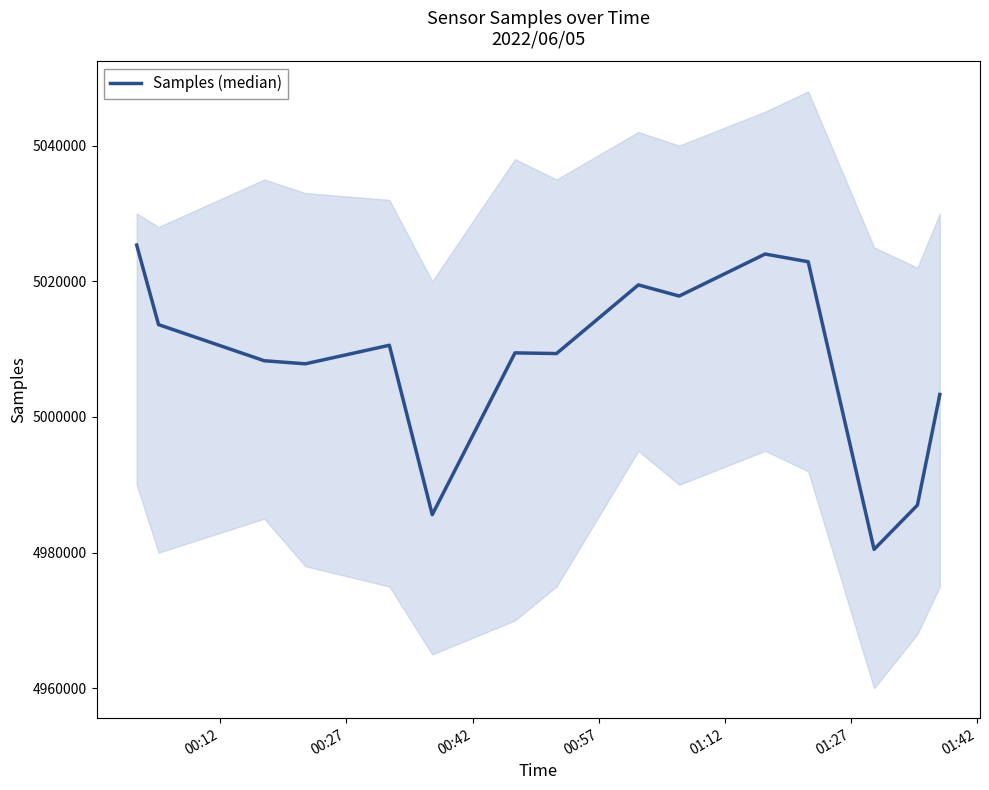

How many data points are less than 5009445?

7